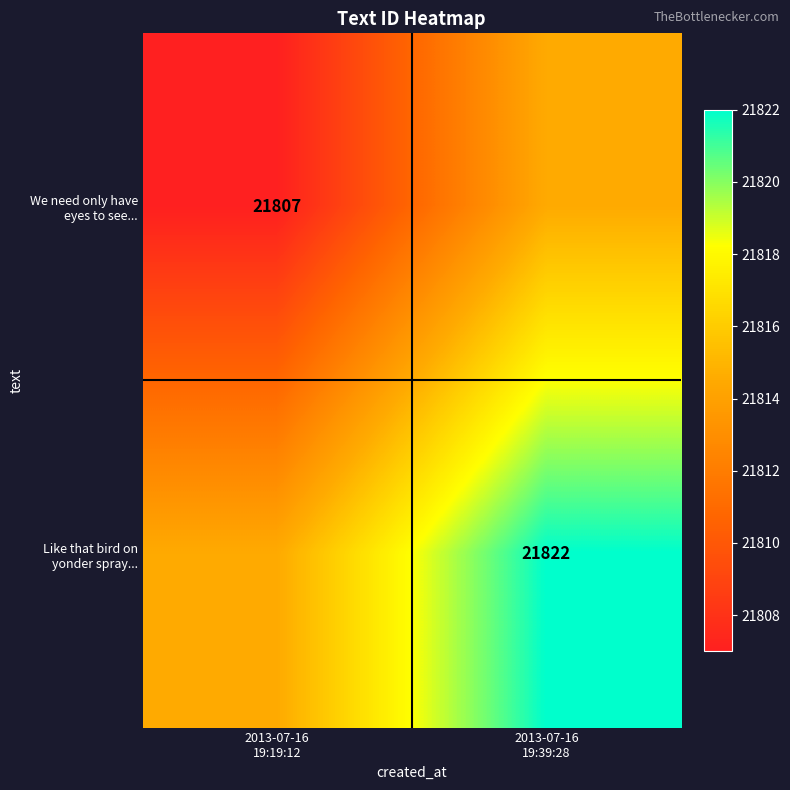

What is the highest value of the Like that bird on yonder spray... series?

21822.0